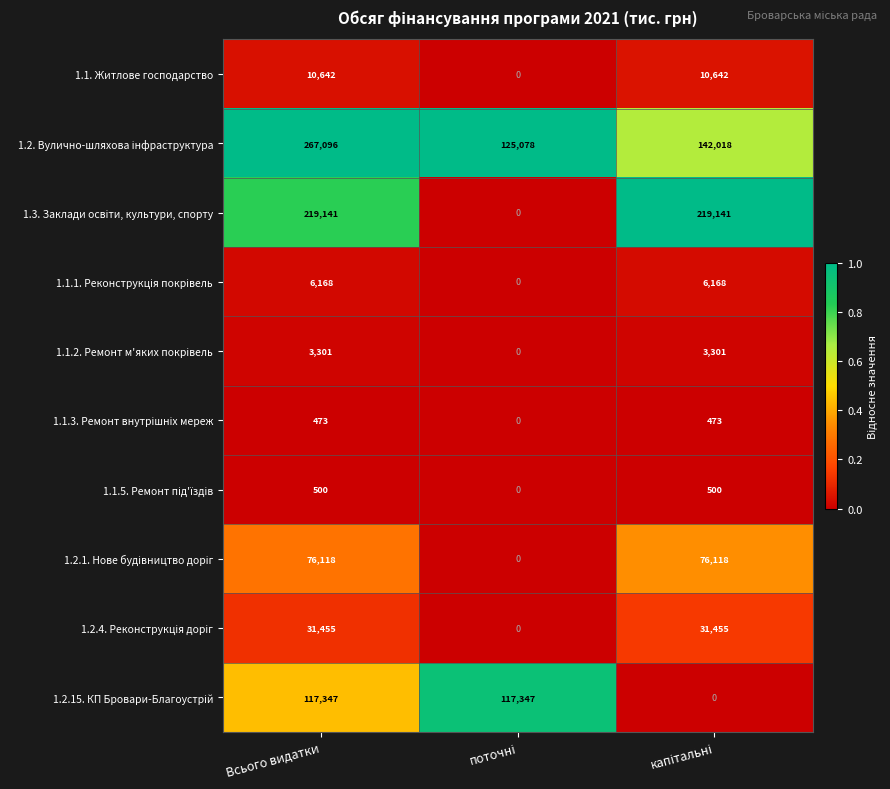

Which label corresponds to the largest value in the chart?

Всього видатки